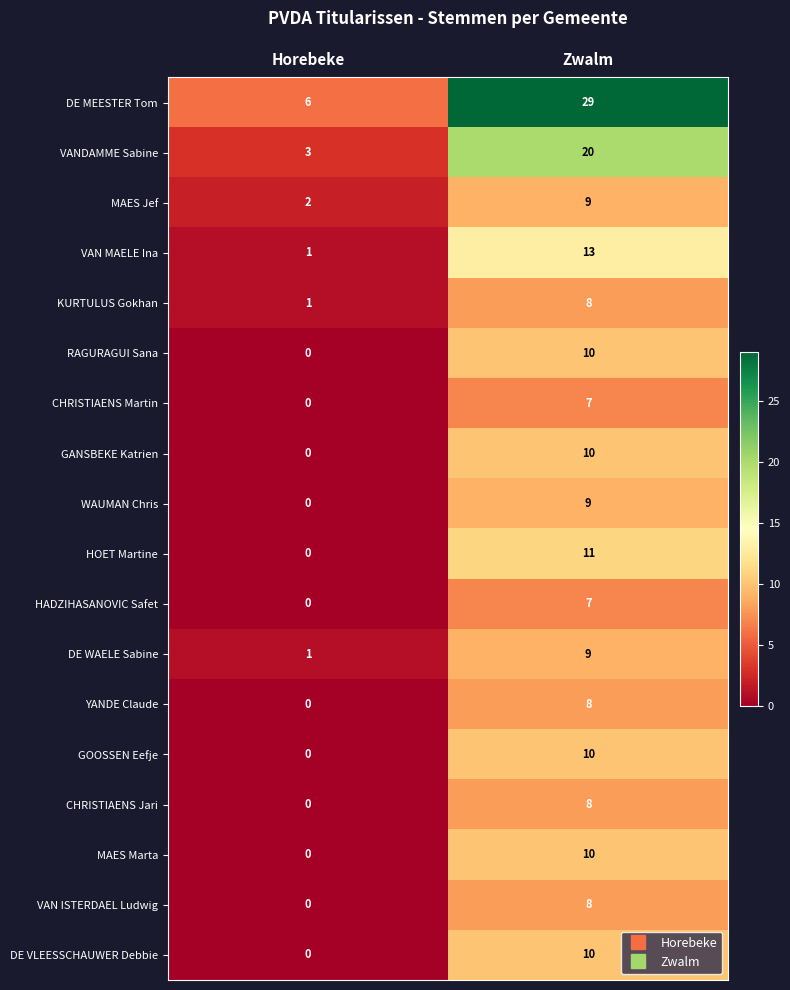

What is the total value across all series at Horebeke?

14